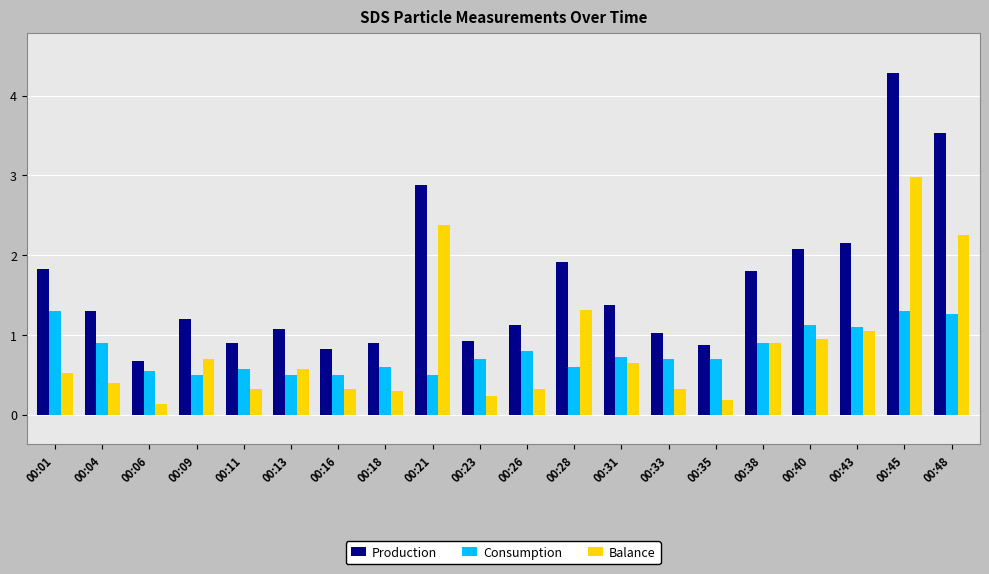

What is the difference between the Consumption values at 00:48 and 00:38?

0.4